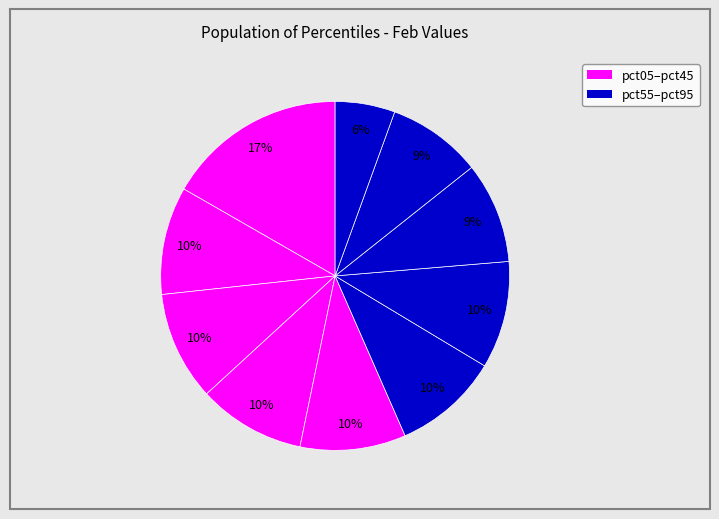

How many slices are in this pie chart?

10